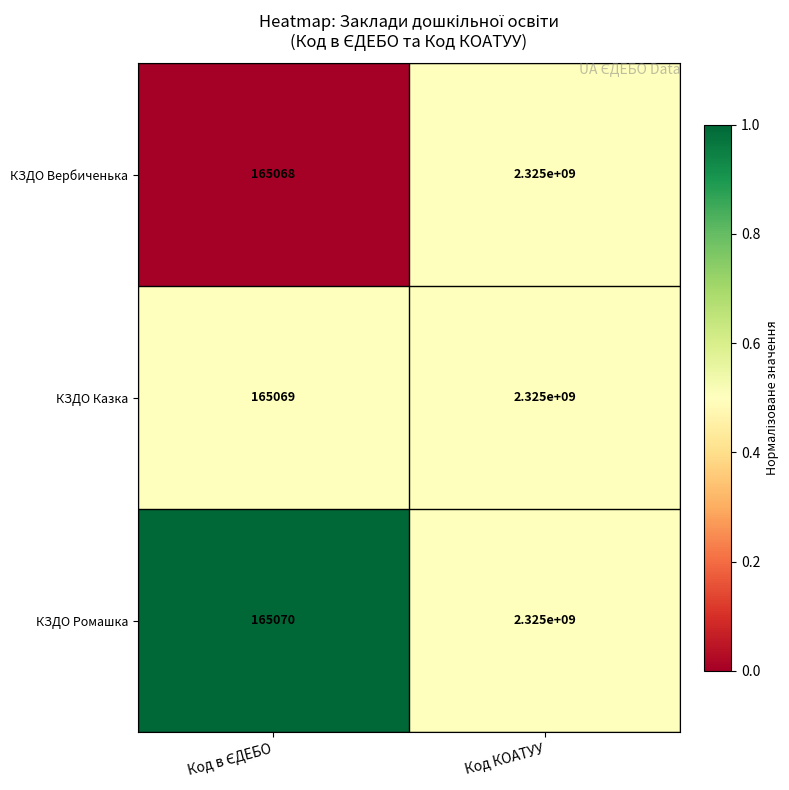

List the series in order of their overall mean, lowest first.

КЗДО Вербиченька, КЗДО Казка, КЗДО Ромашка